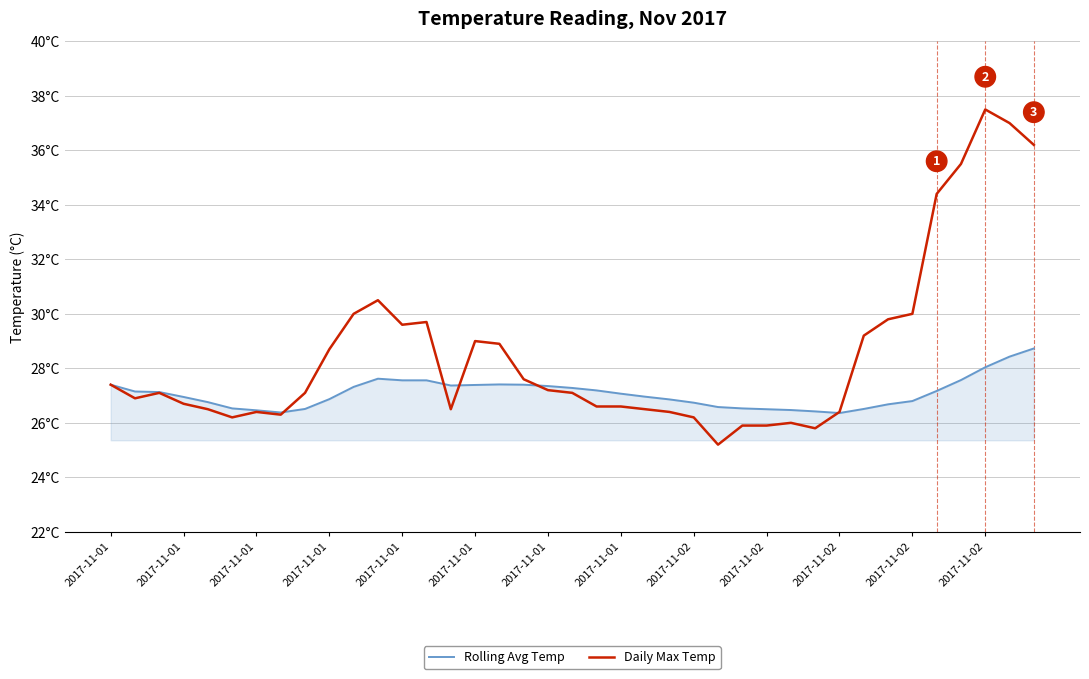

At how many categories does at least one series exceed 27?

25